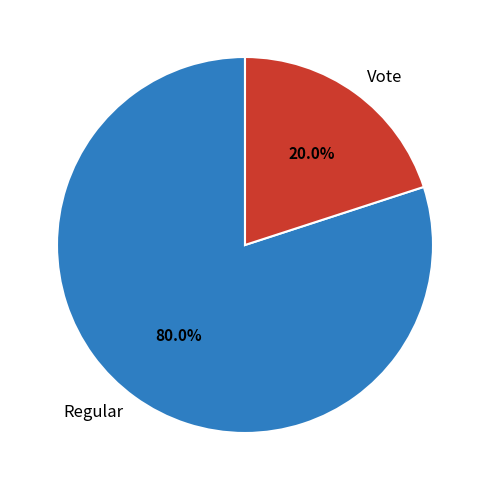

To the nearest percent, what is the difference between the Vote and Regular slice percentages?

60%